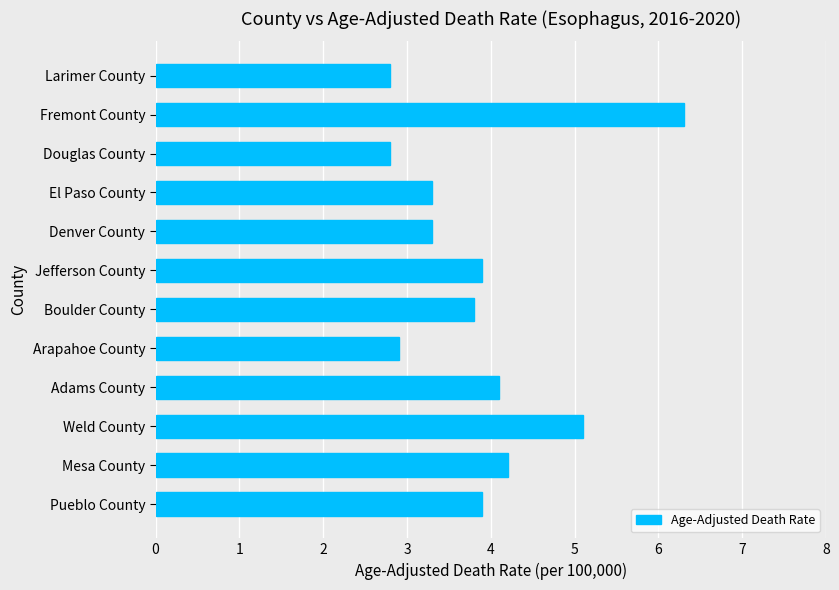

What is the difference between the second highest and minimum values?

2.3